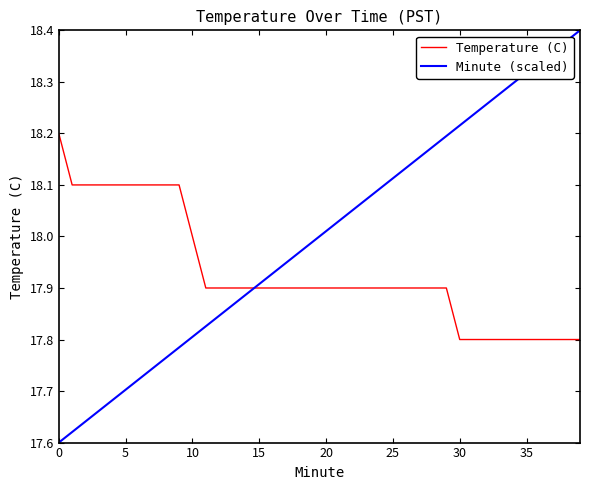

Which series has the widest spread of values?

Minute (scaled)